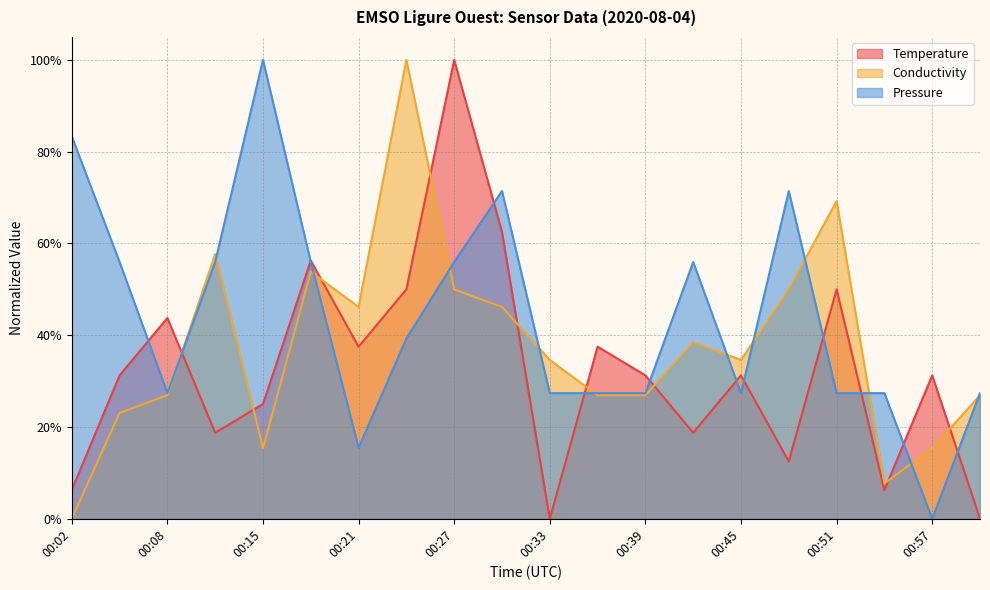

At which category does Pressure reach its first local valley?

00:08